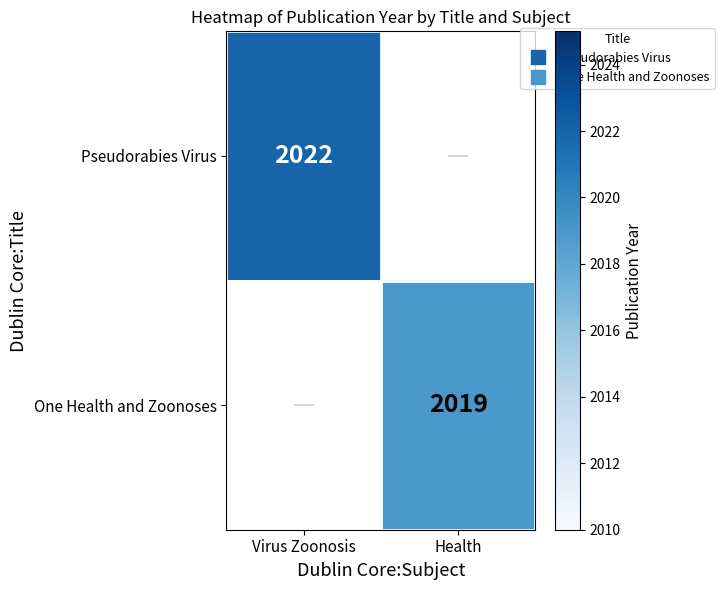

Which series has the widest spread of values?

Pseudorabies Virus